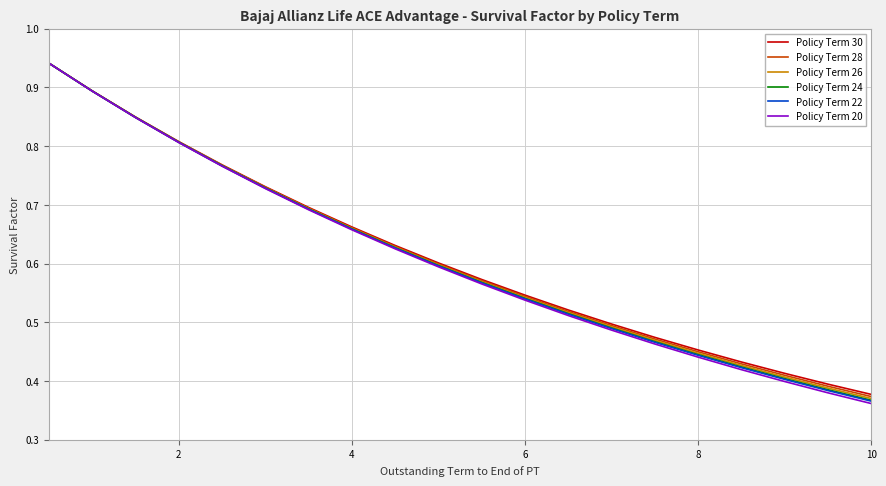

Which series has the widest spread of values?

Policy Term 20